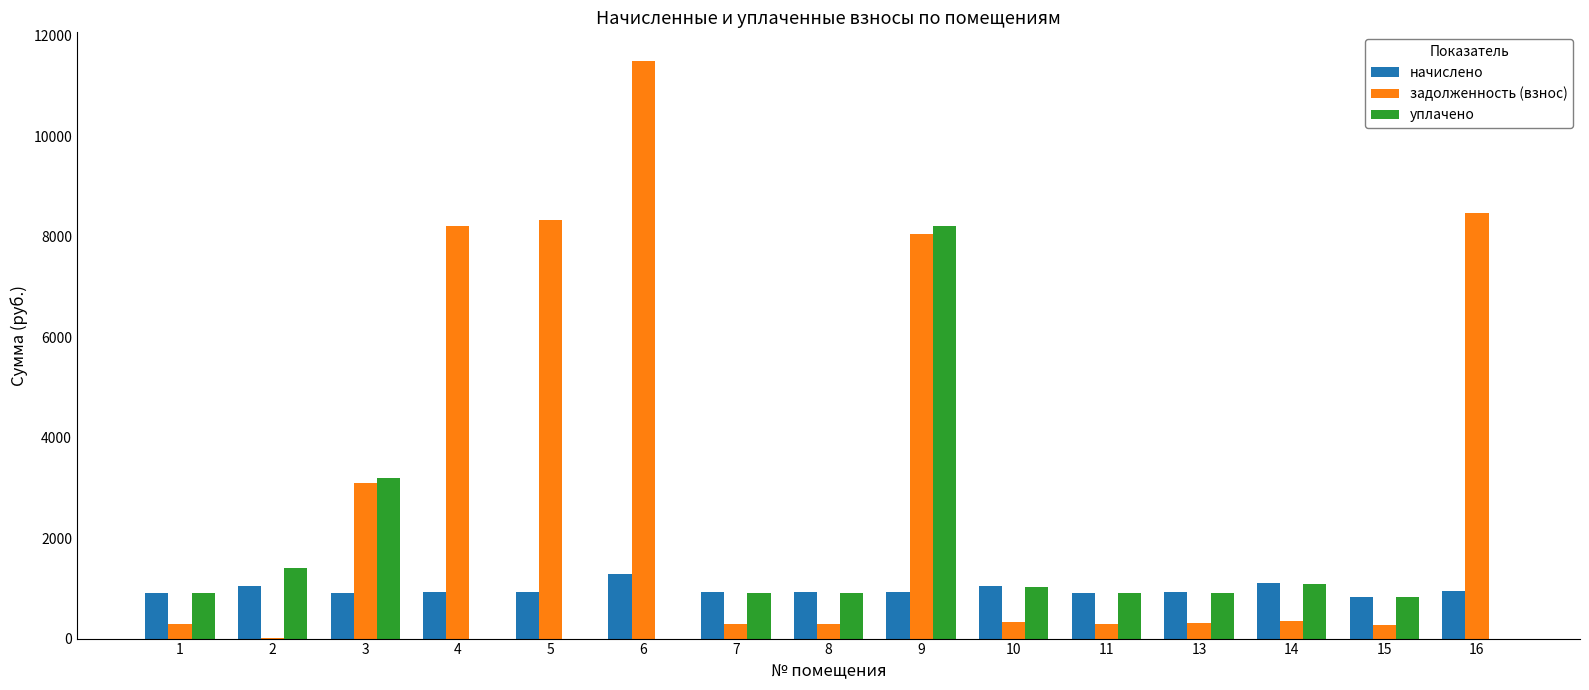

Is it true that начислено equals 2010.2 at 6?

False